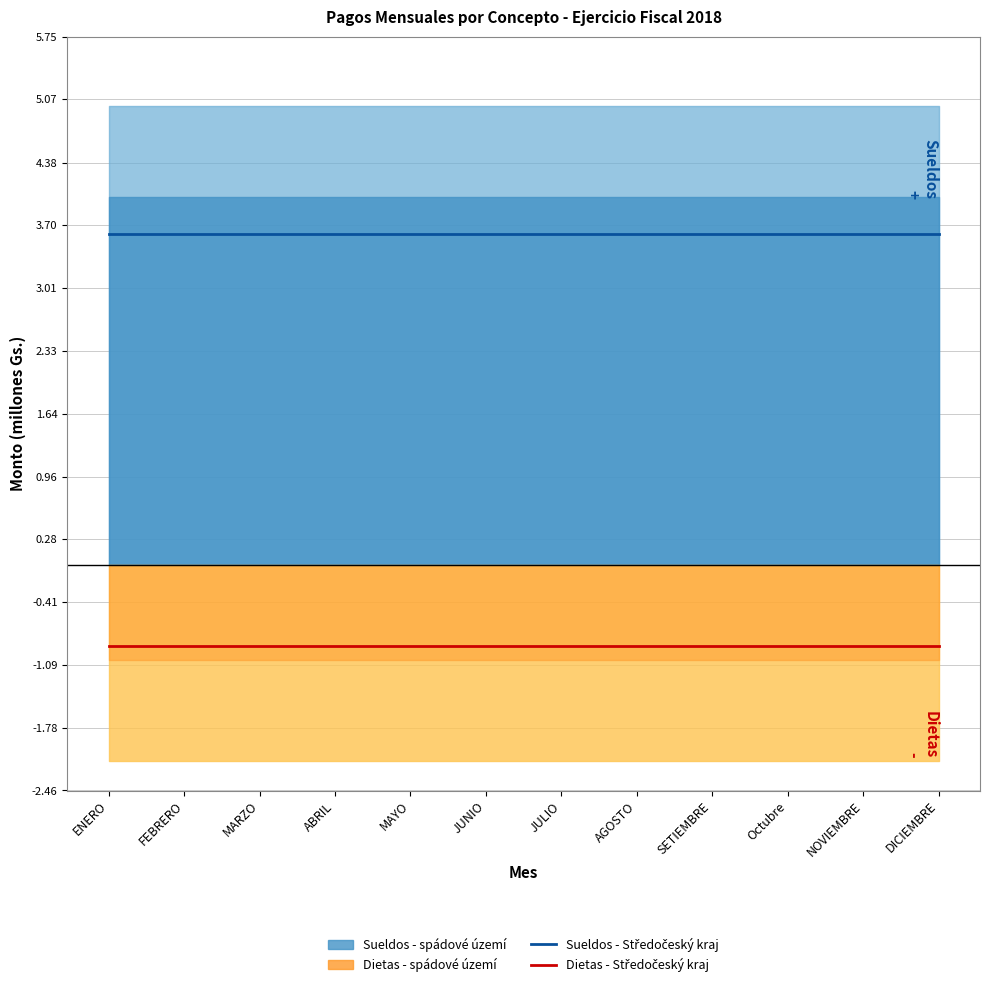

Reading left to right, extract all data points from this chart.

Sueldos - Středočeský kraj: ENERO=3.6	FEBRERO=3.6	MARZO=3.6	ABRIL=3.6	MAYO=3.6	JUNIO=3.6	JULIO=3.6	AGOSTO=3.6	SETIEMBRE=3.6	Octubre=3.6	NOVIEMBRE=3.6	DICIEMBRE=3.6
Dietas - Středočeský kraj: ENERO=-0.9	FEBRERO=-0.9	MARZO=-0.9	ABRIL=-0.9	MAYO=-0.9	JUNIO=-0.9	JULIO=-0.9	AGOSTO=-0.9	SETIEMBRE=-0.9	Octubre=-0.9	NOVIEMBRE=-0.9	DICIEMBRE=-0.9